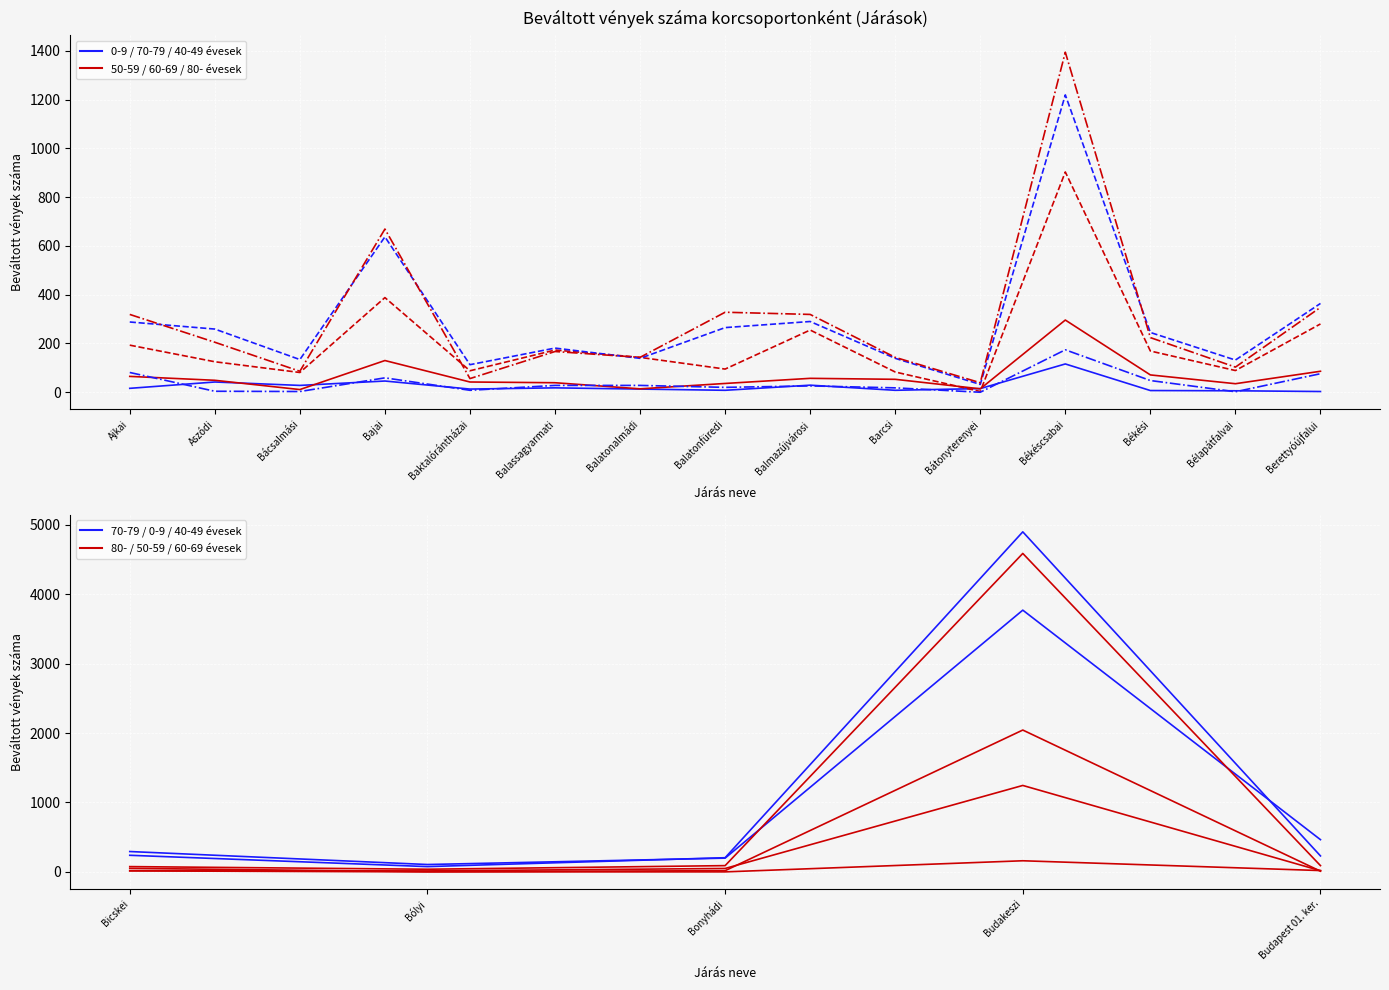

True or false: 60-69 Beváltott vények has a value of 43 at Budapest 01. ker..

False